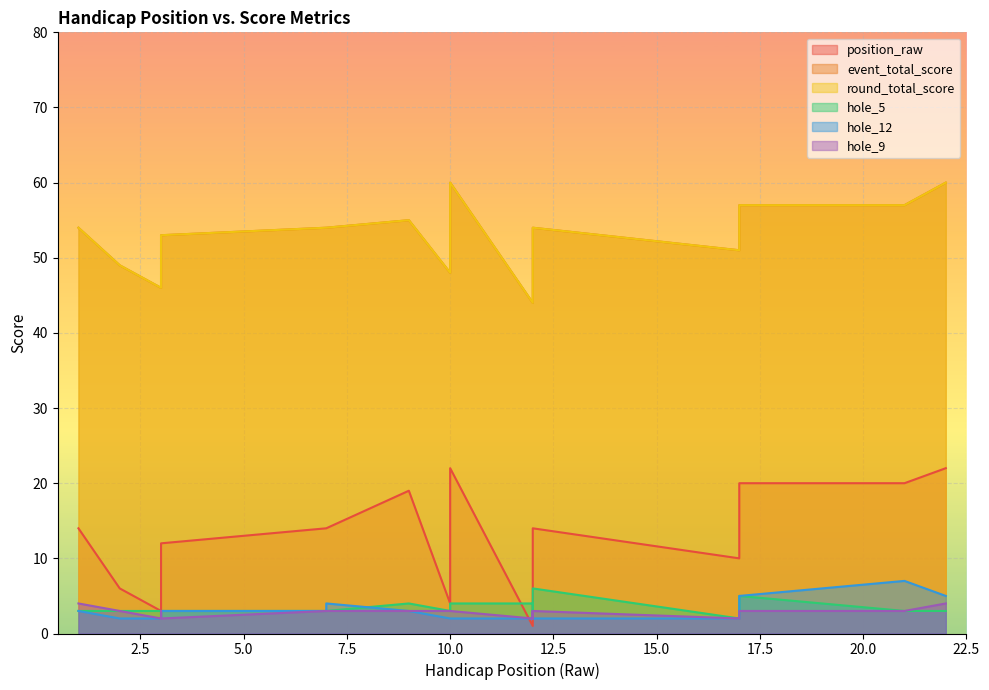

What are all the series names shown in the legend?

position_raw, event_total_score, round_total_score, hole_5, hole_12, hole_9